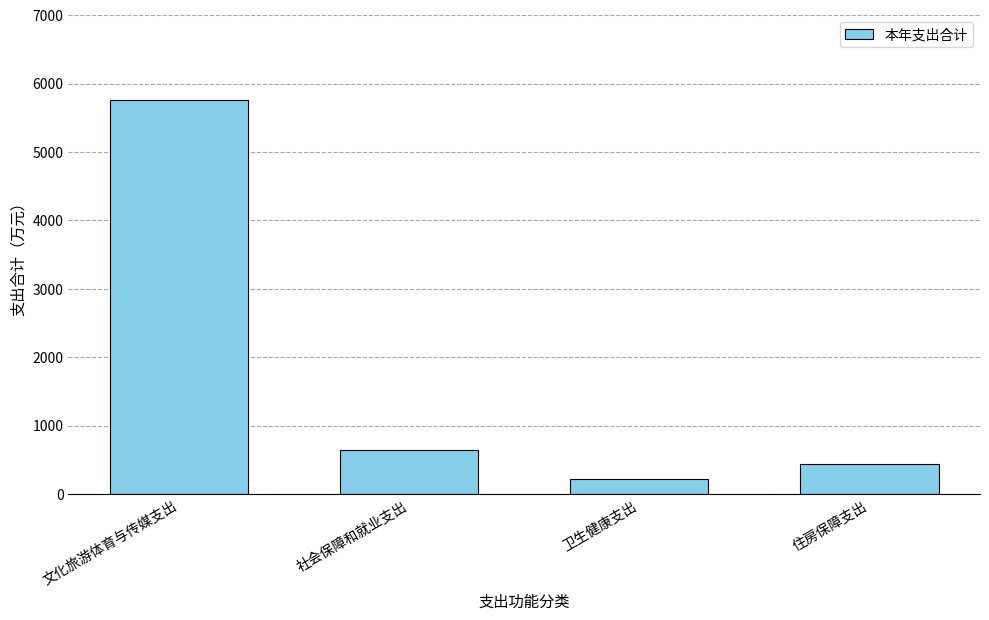

Rank the categories by value from highest to lowest.

文化旅游体育与传媒支出, 社会保障和就业支出, 住房保障支出, 卫生健康支出